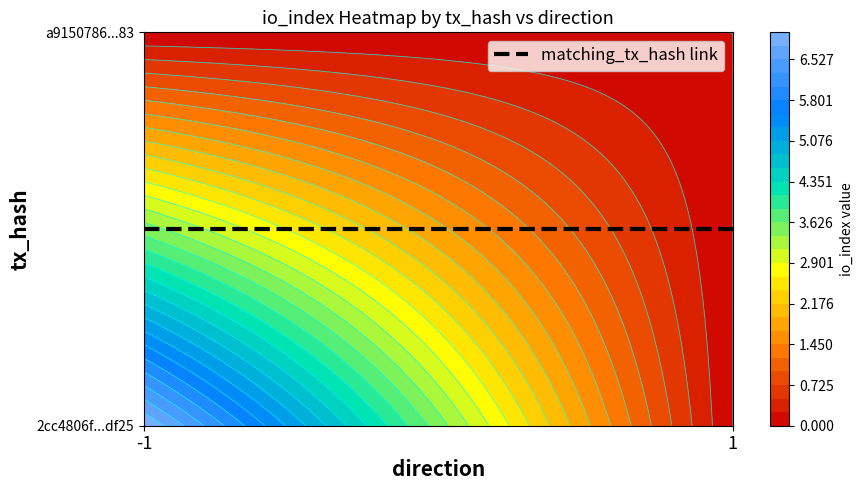

Rank the categories by 2cc4806f241aec6a2e9df8a080479037f22df25 value from lowest to highest.

1, -1